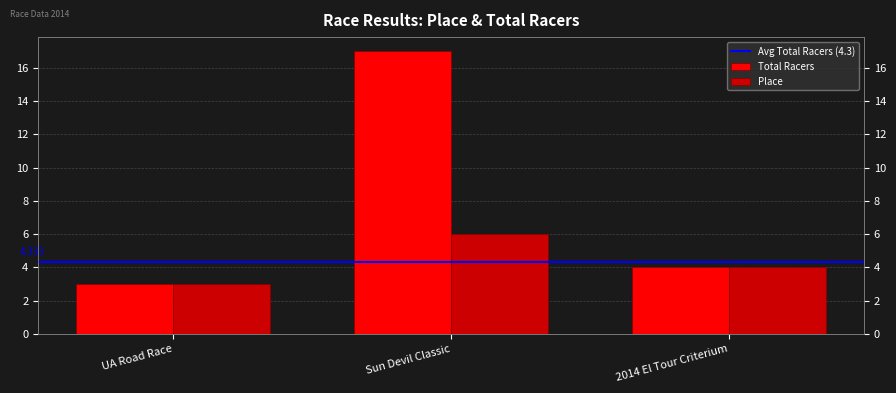

At which label does Total Racers first exceed 4?

Sun Devil Classic